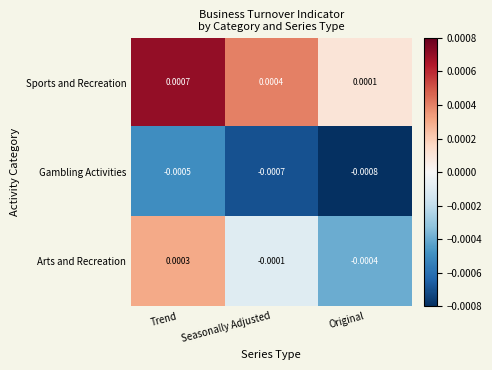

Rank the categories by Arts and Recreation value from lowest to highest.

Original, Seasonally Adjusted, Trend